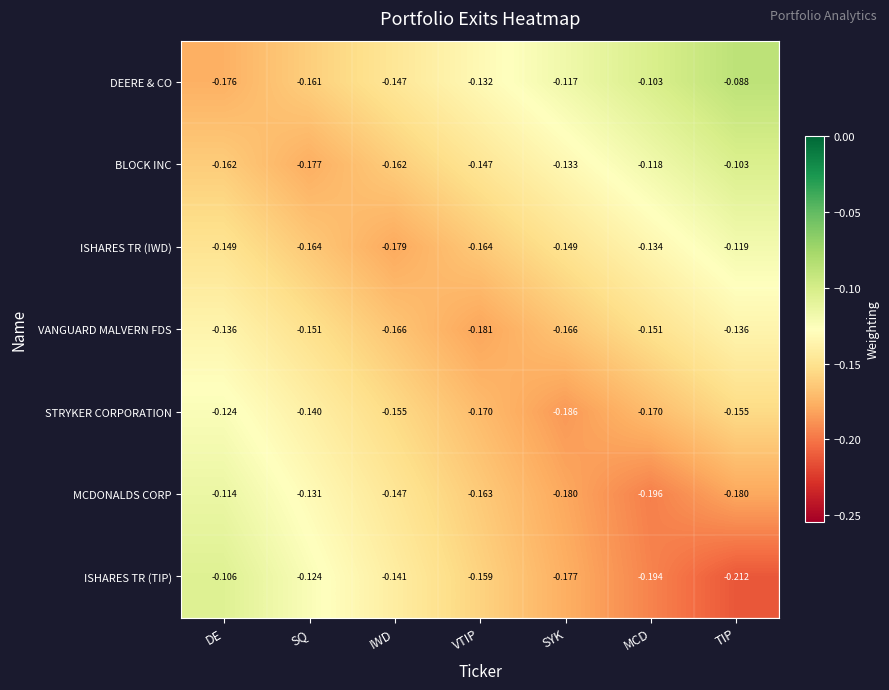

Between SQ and SYK, which series saw the biggest shift?

ISHARES TR (TIP)